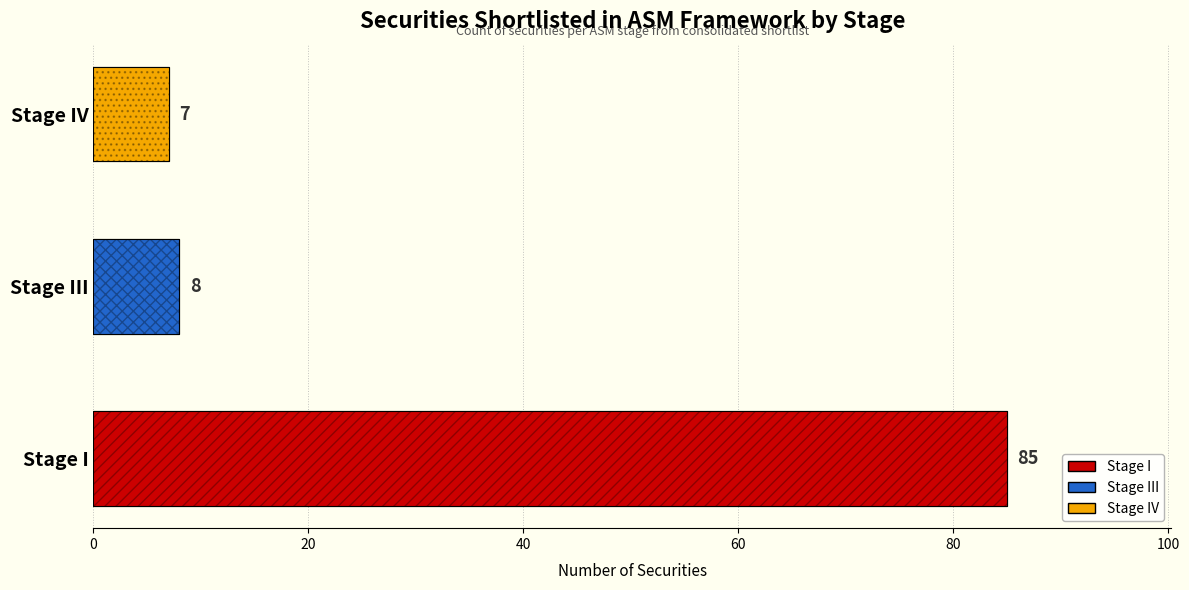

What is the smallest value displayed?

7